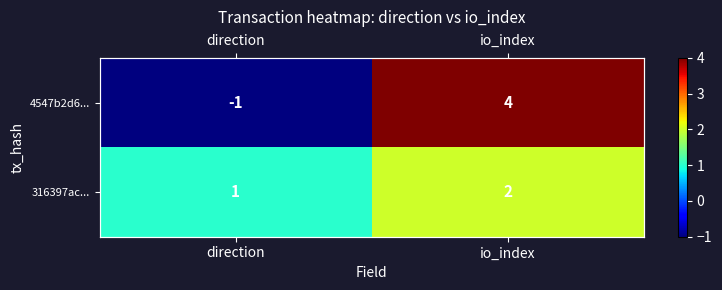

Is the value of 4547b2d6... at io_index greater than the value of 316397ac... at direction?

Yes